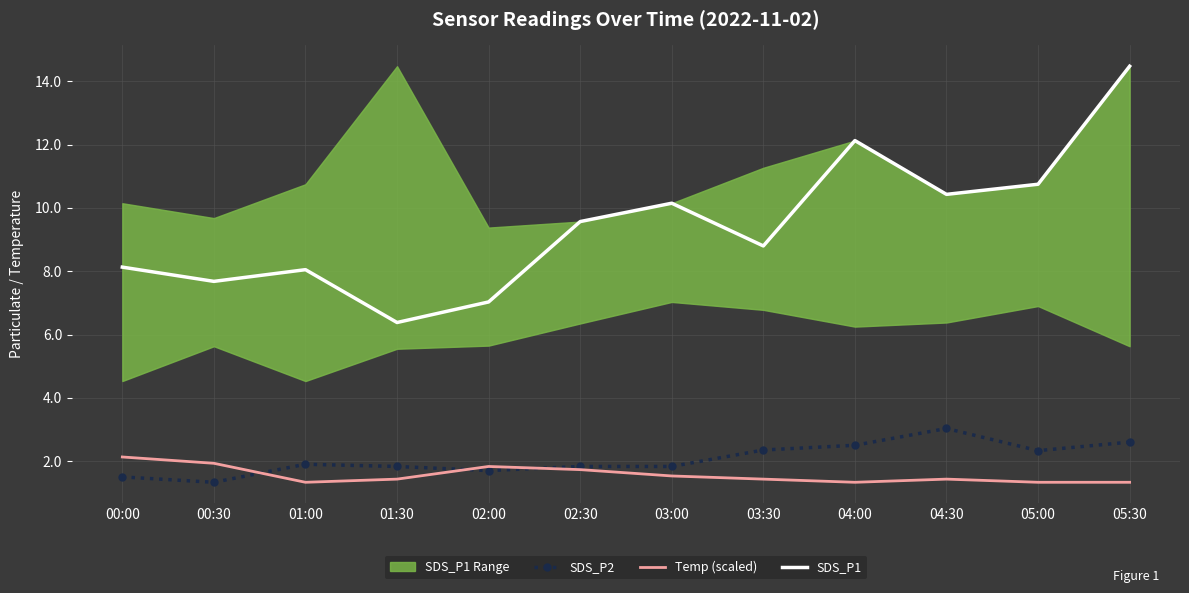

What is the difference between the SDS_P1 values at 01:30 and 00:00?

1.8